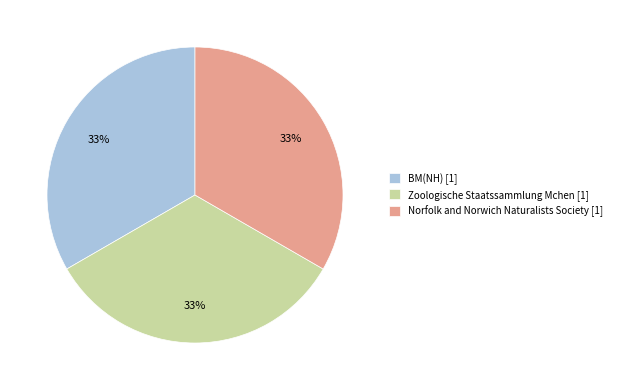

How many segments does this pie chart have?

3